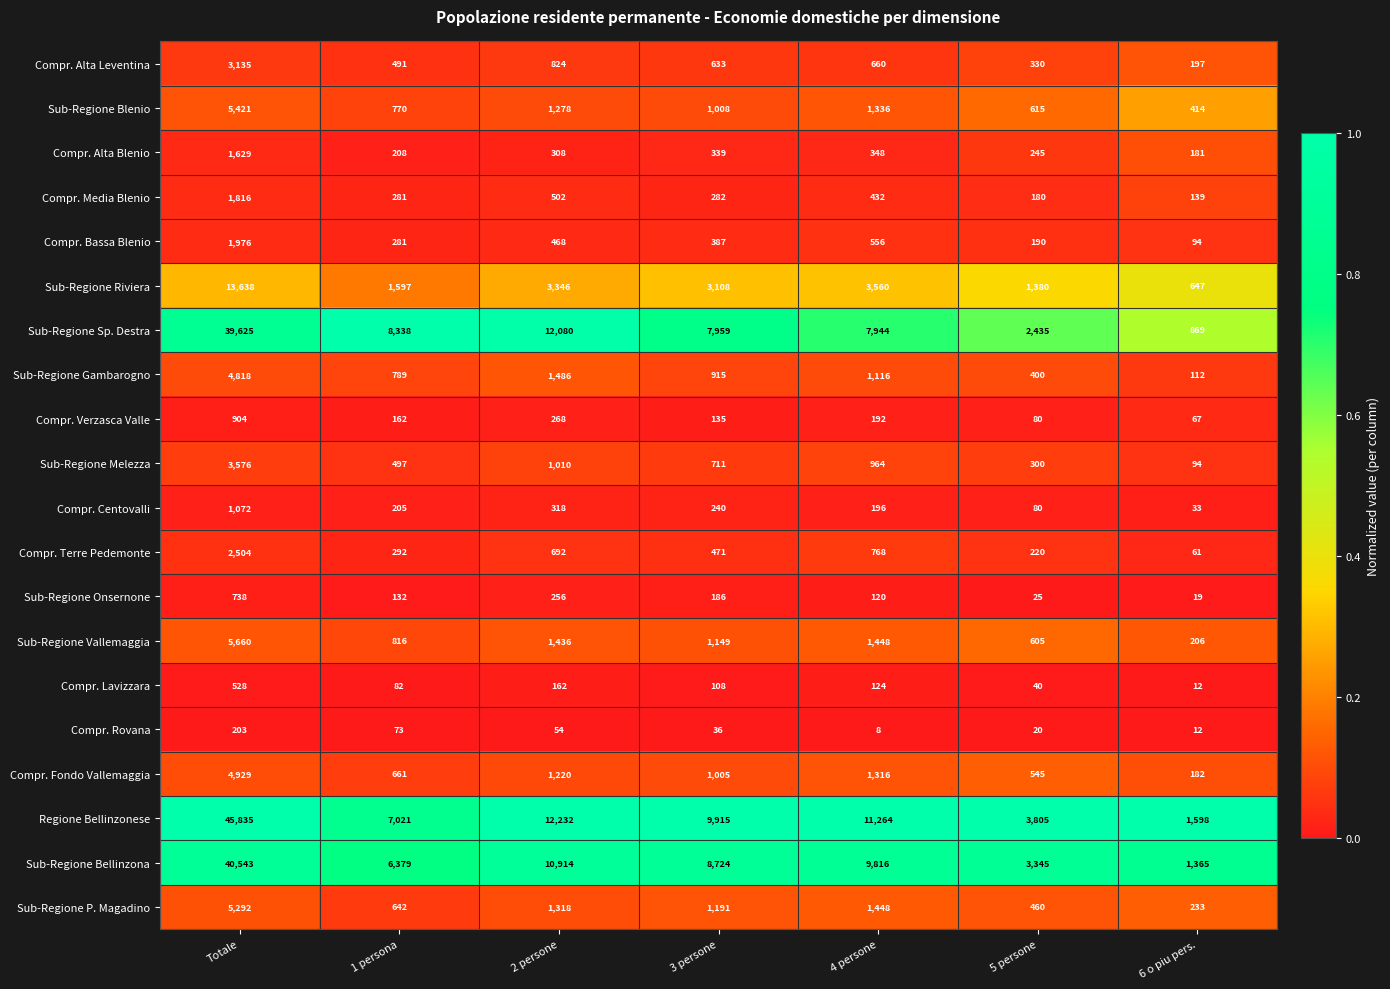

What is the sum of all Sub-Regione Gambarogno values?

9636